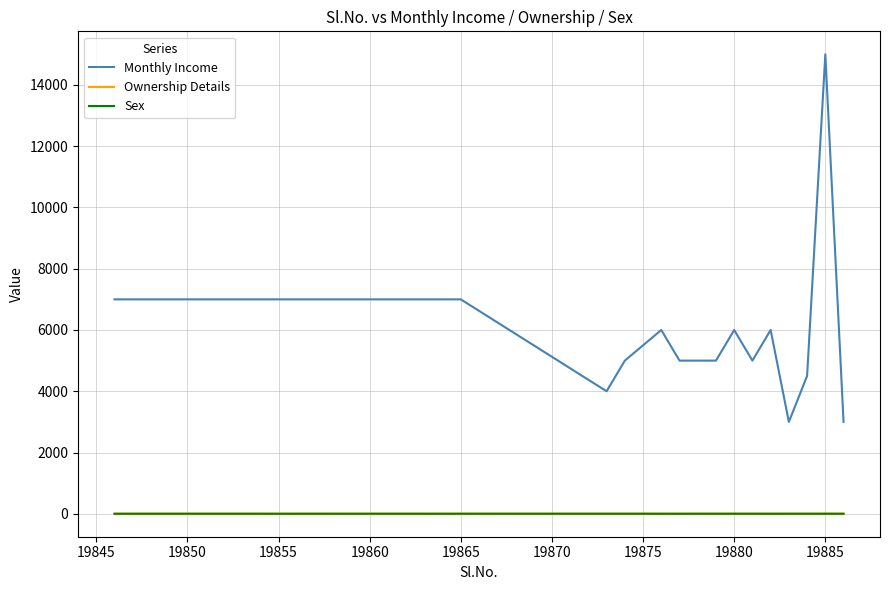

True or false: Monthly Income and Sex cross at least once.

False